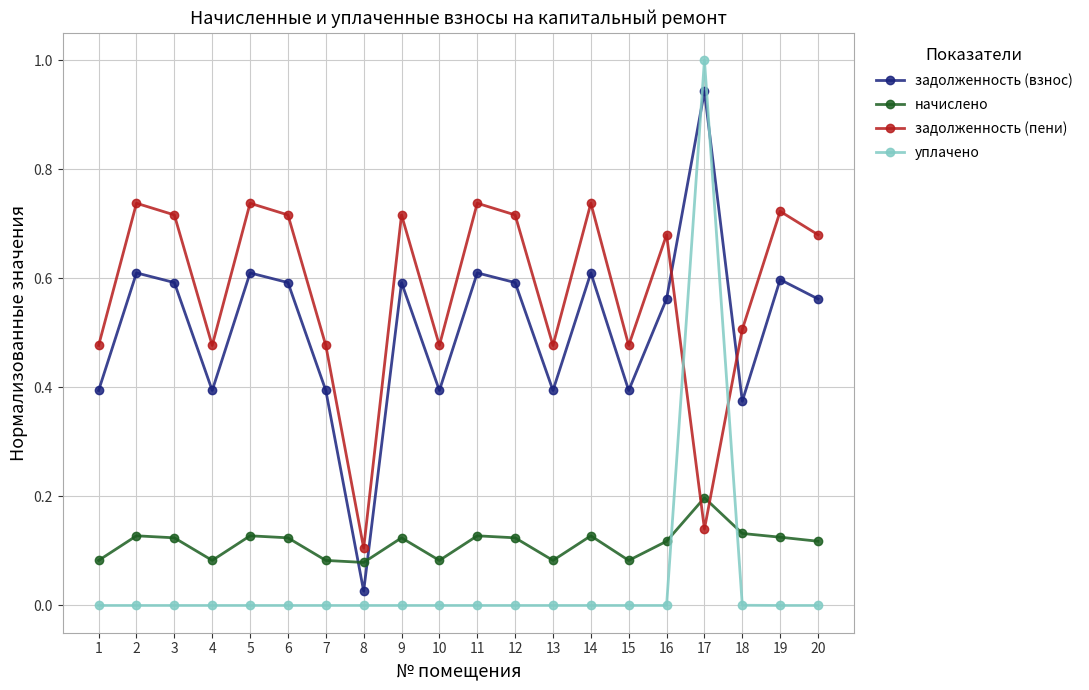

True or false: уплачено has a value of 0.0 at 15.

True